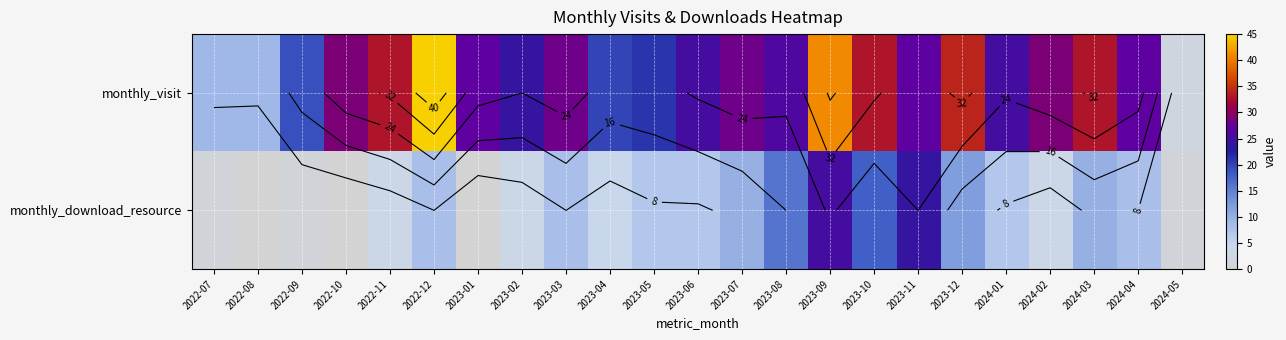

At which category is the sum across all series the highest?

2023-09